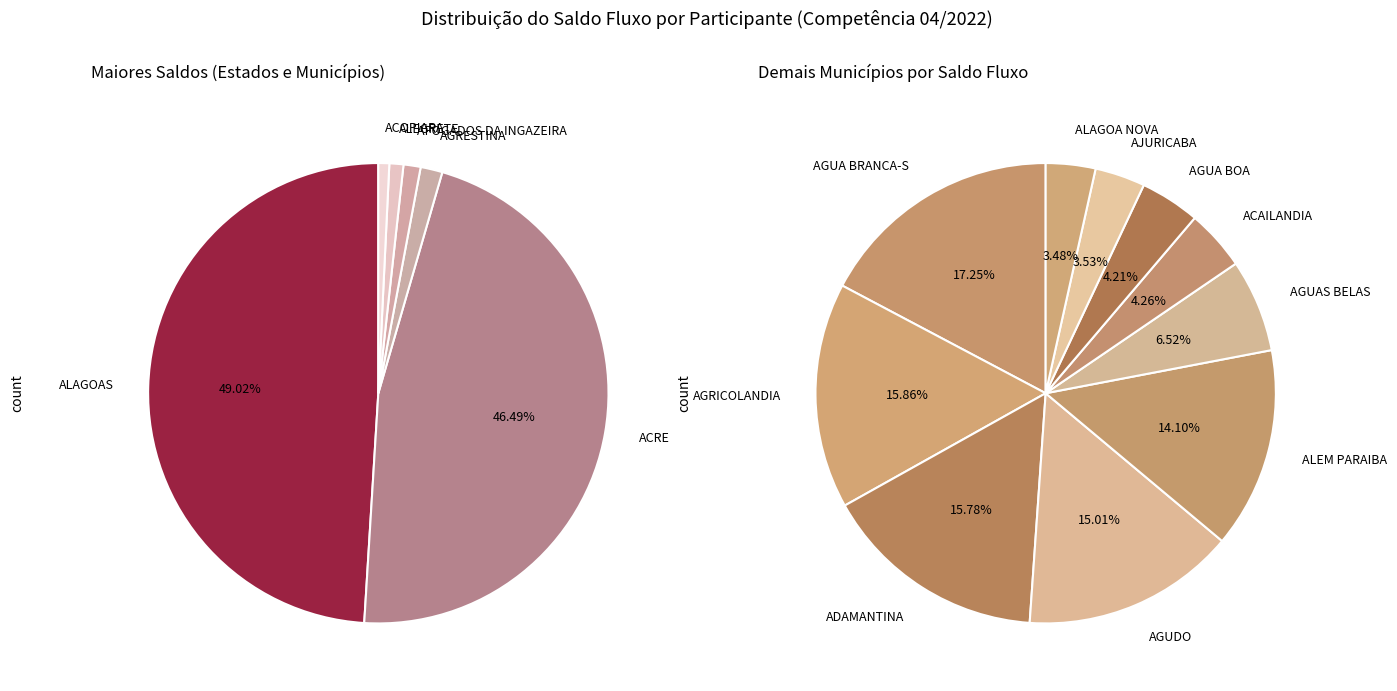

What is the largest slice in the pie chart?

ALAGOAS